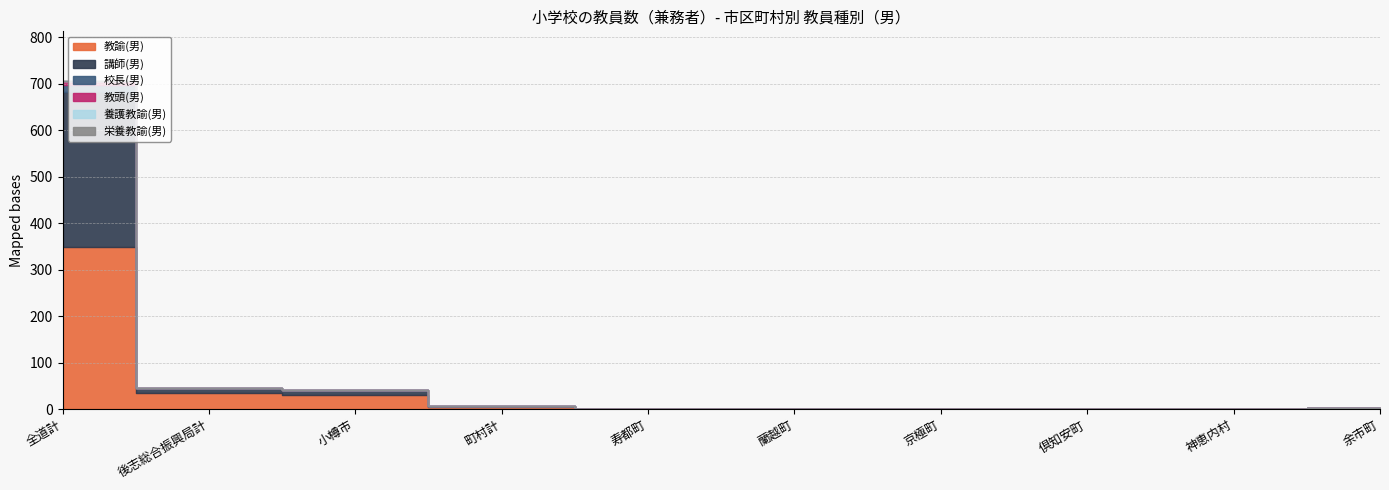

Rank the categories by 栄養教諭(男) value from lowest to highest.

全道計, 後志総合振興局計, 小樽市, 町村計, 寿都町, 蘭越町, 京極町, 倶知安町, 神恵内村, 余市町